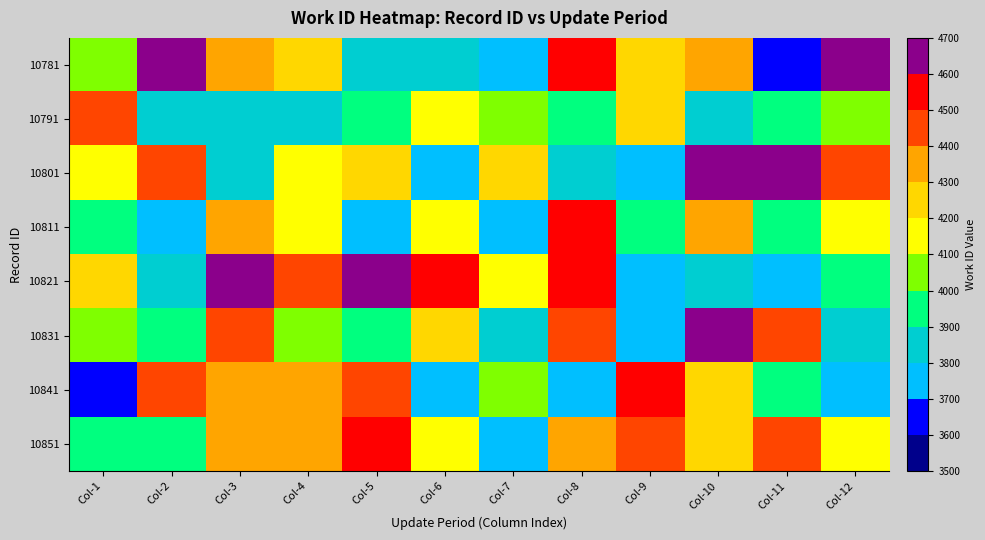

List the series in order of their peak value, lowest first.

10791, 10841, 10851, 10811, 10801, 10821, 10781, 10831